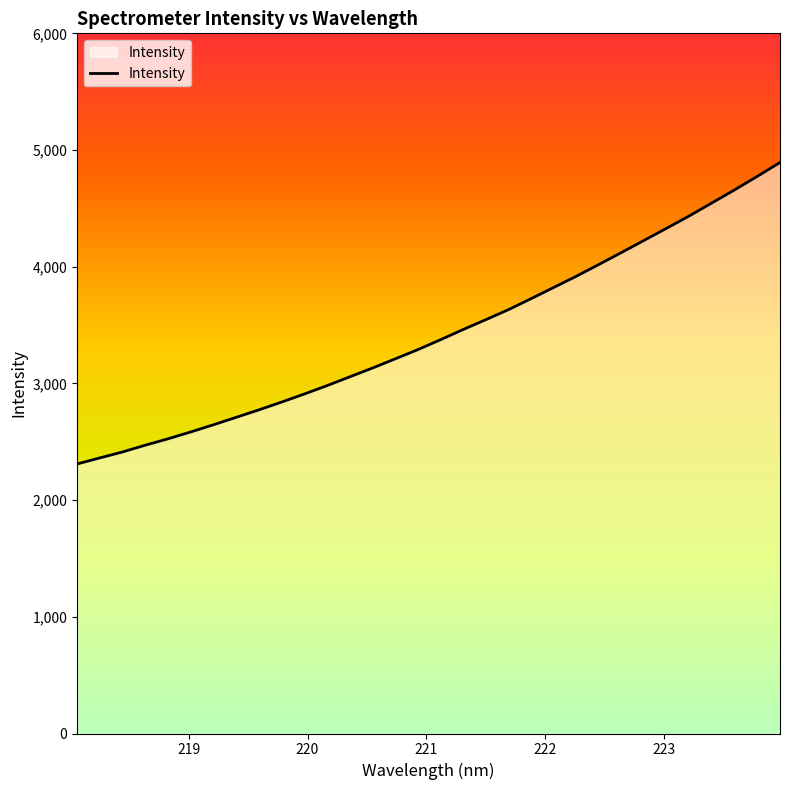

What is the smallest value displayed?

2309.9